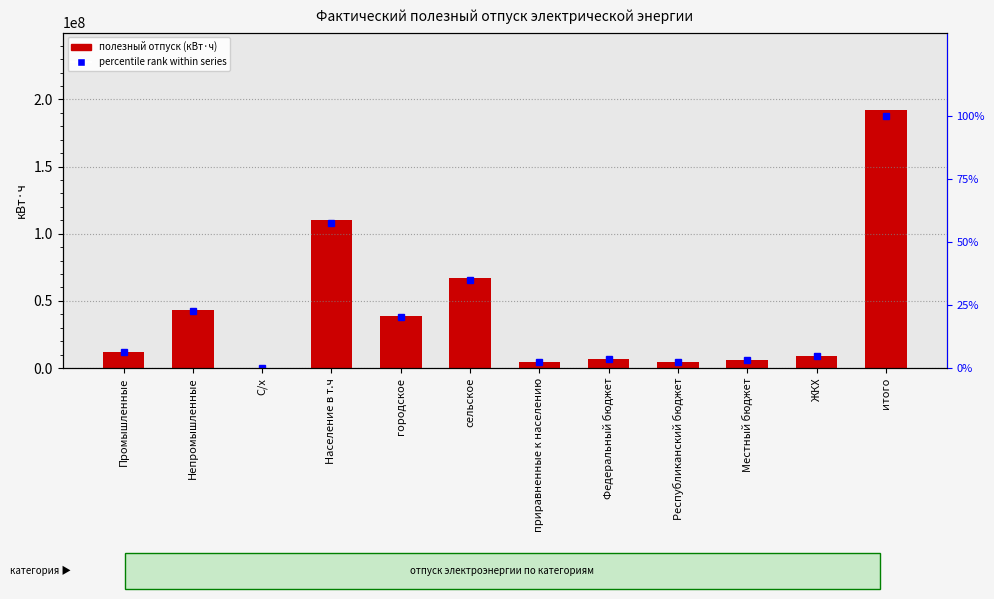

At how many categories does at least one series exceed 185110111?

1